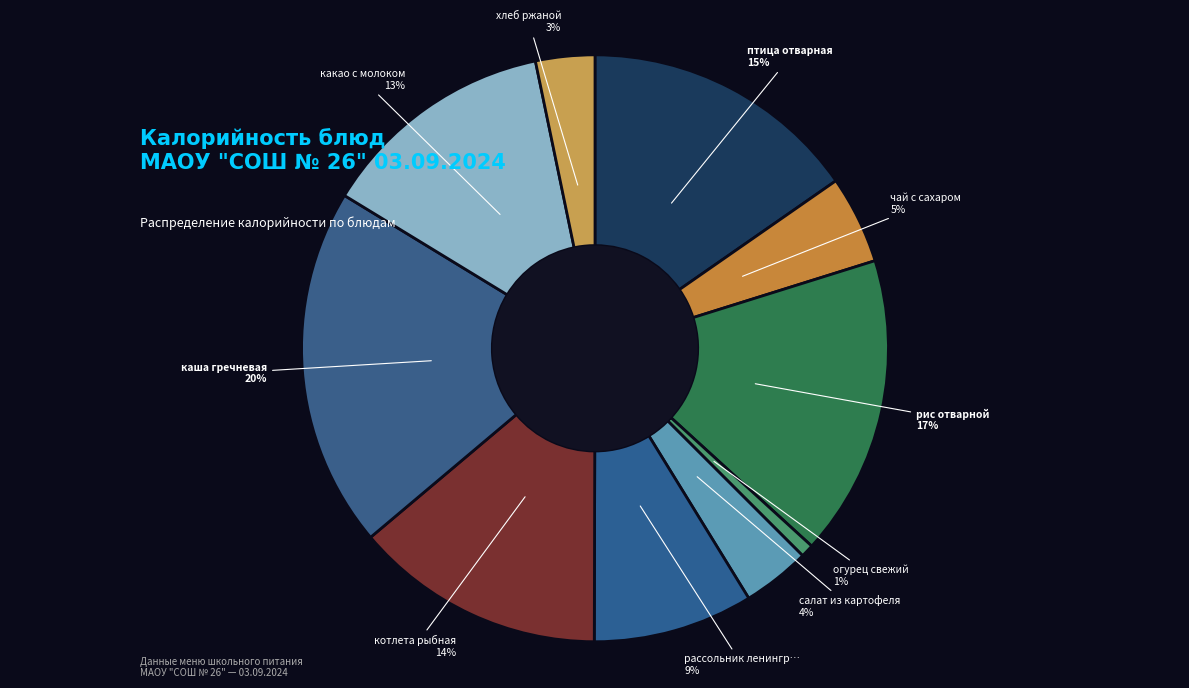

How many slices are in this pie chart?

10